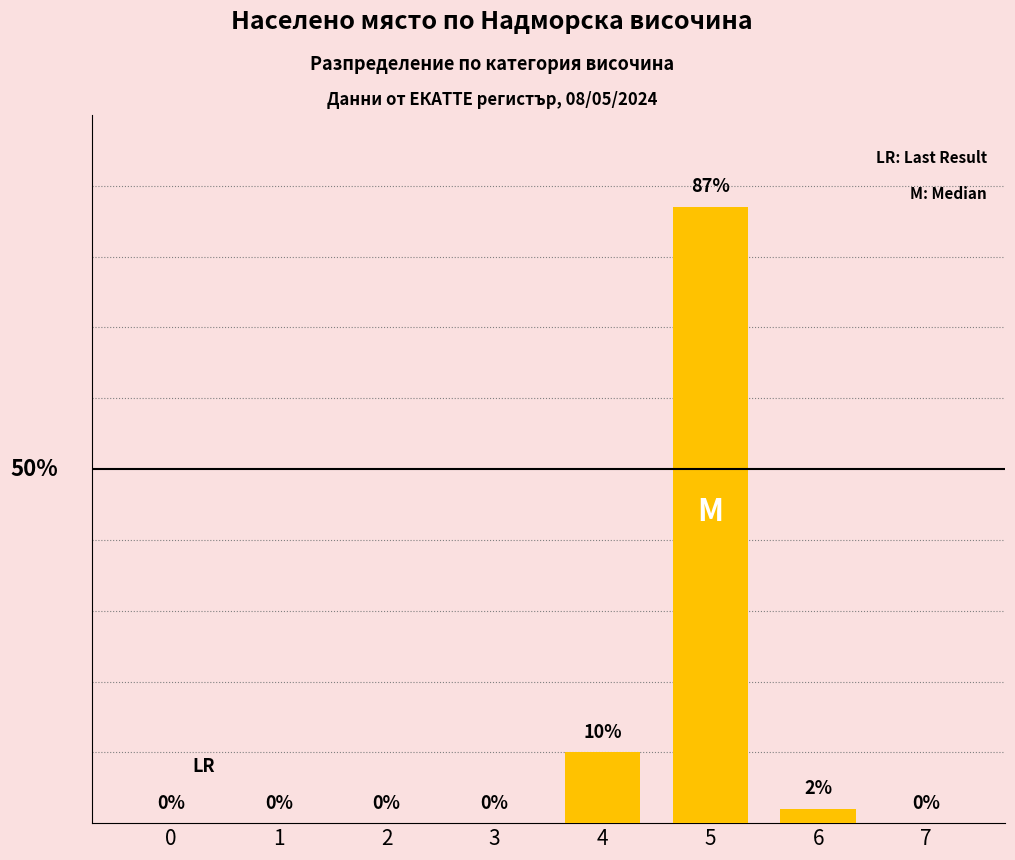

Are the bars horizontal?

No